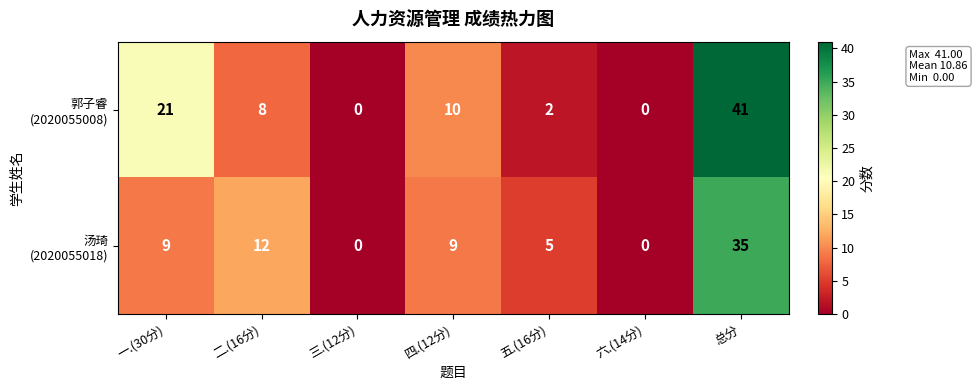

At which category is the sum across all series the highest?

总分